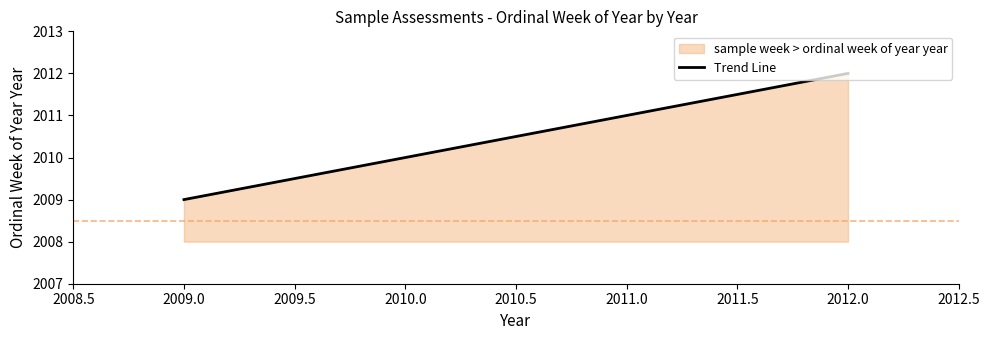

What is the sum of all values?

8042